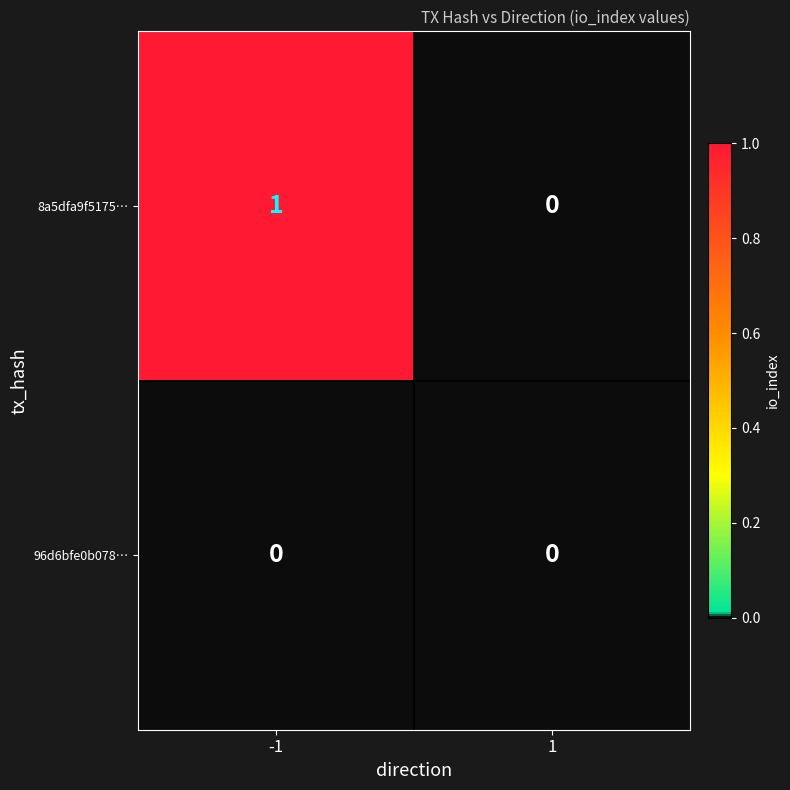

Which series has the largest range (max minus min)?

8a5dfa9f5175…